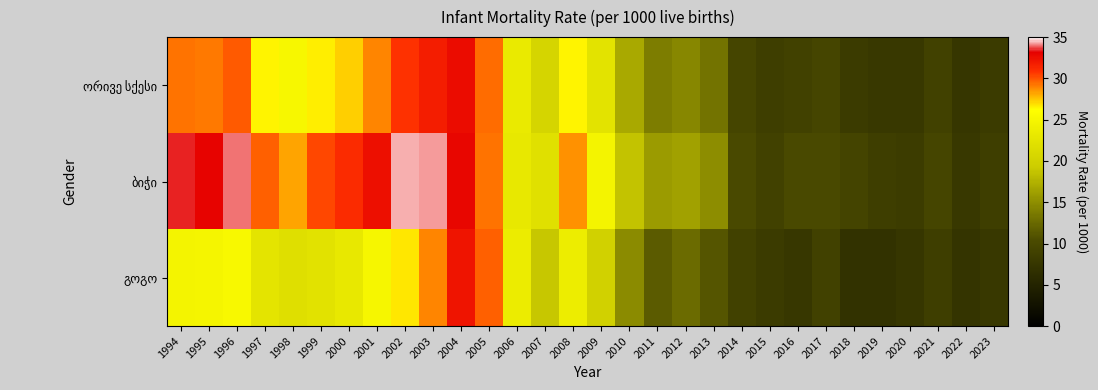

List the series in order of their peak value, lowest first.

გოგო, ორივე სქესი, ბიჭი